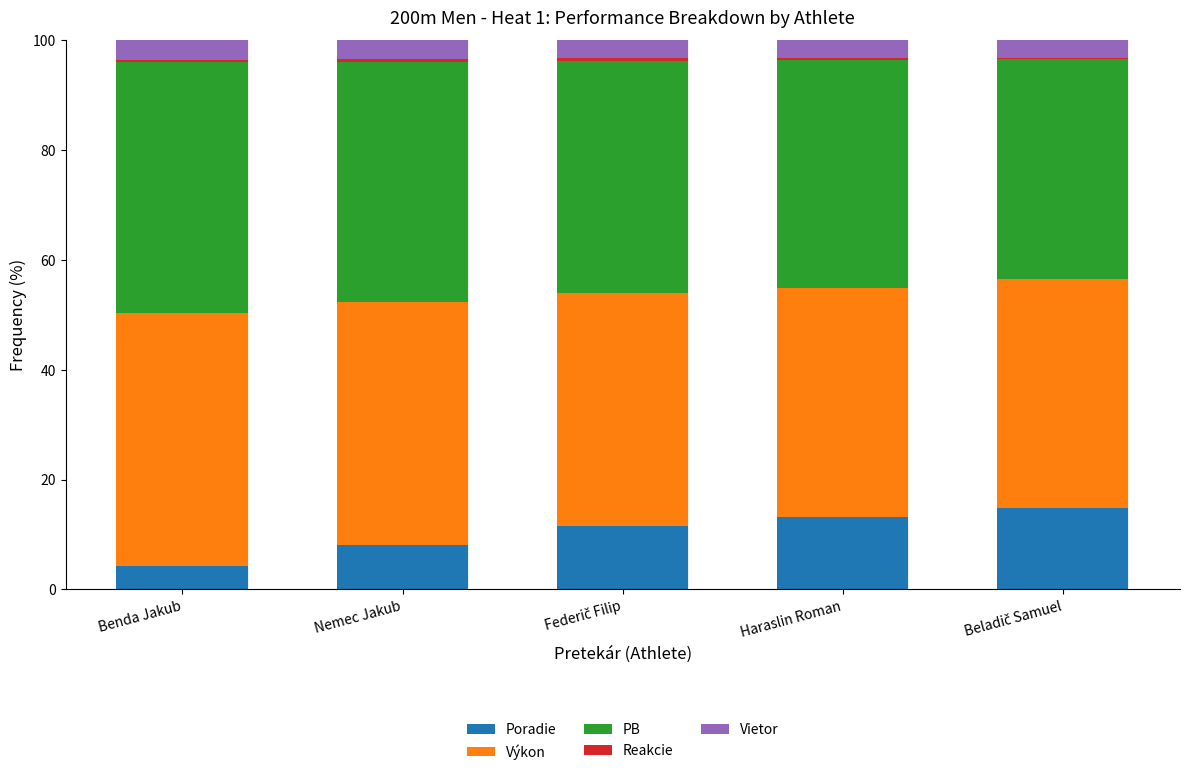

Does the chart contain stacked bars?

Yes